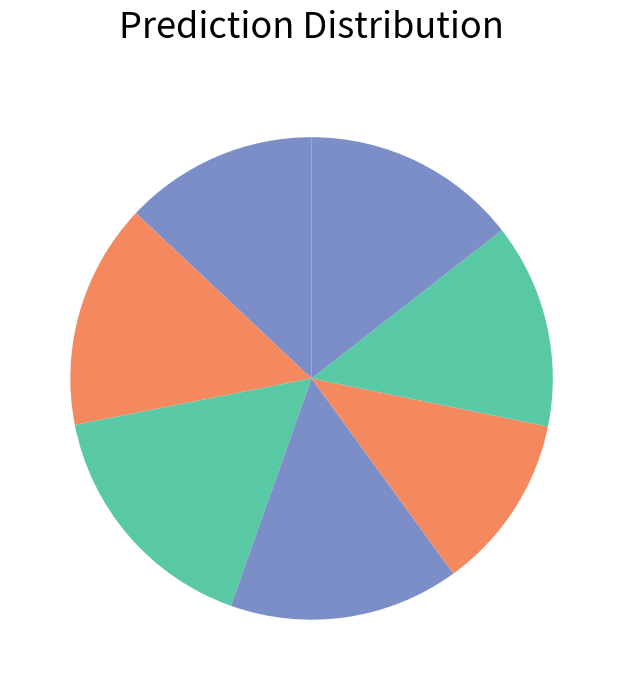

How many slices are in this pie chart?

7